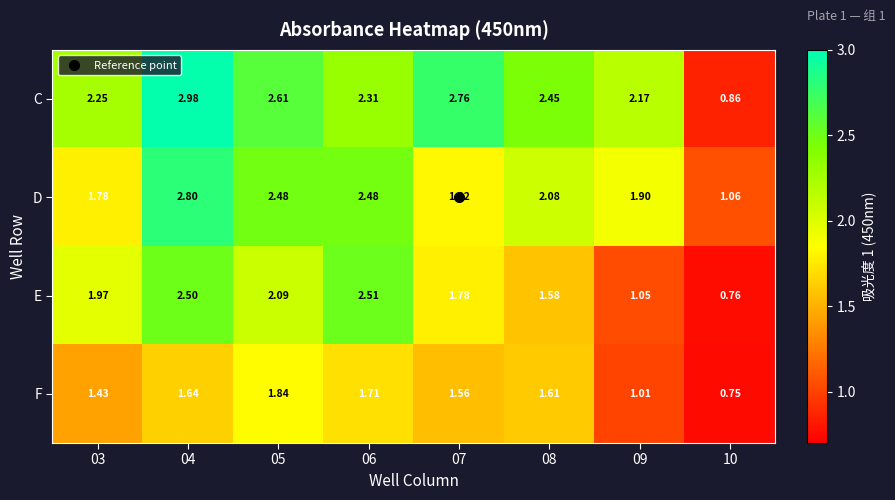

Rank the series by their average value, from lowest to highest.

F, E, D, C